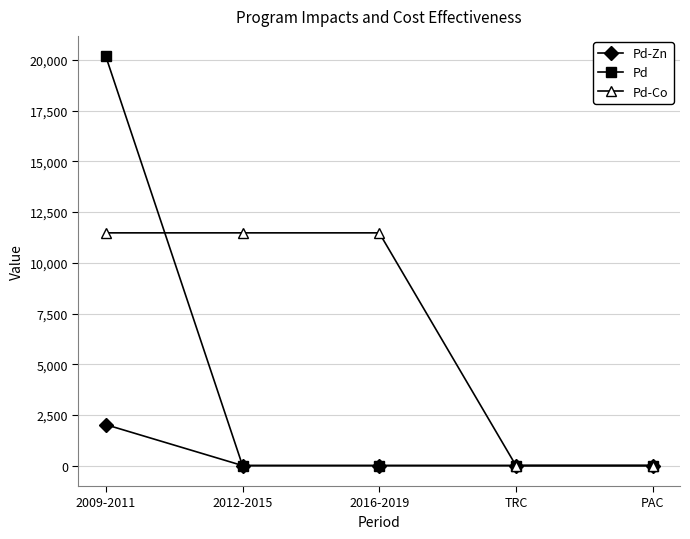

What is the value of the Pd-Co point at the 3rd from the left?

11477.8